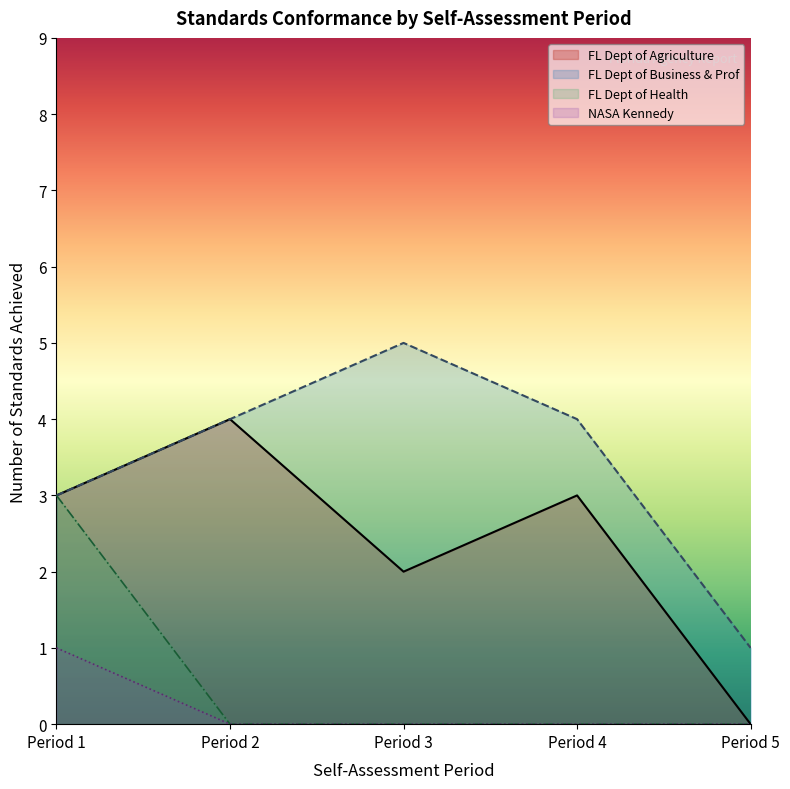

What is the maximum value shown in the chart?

5